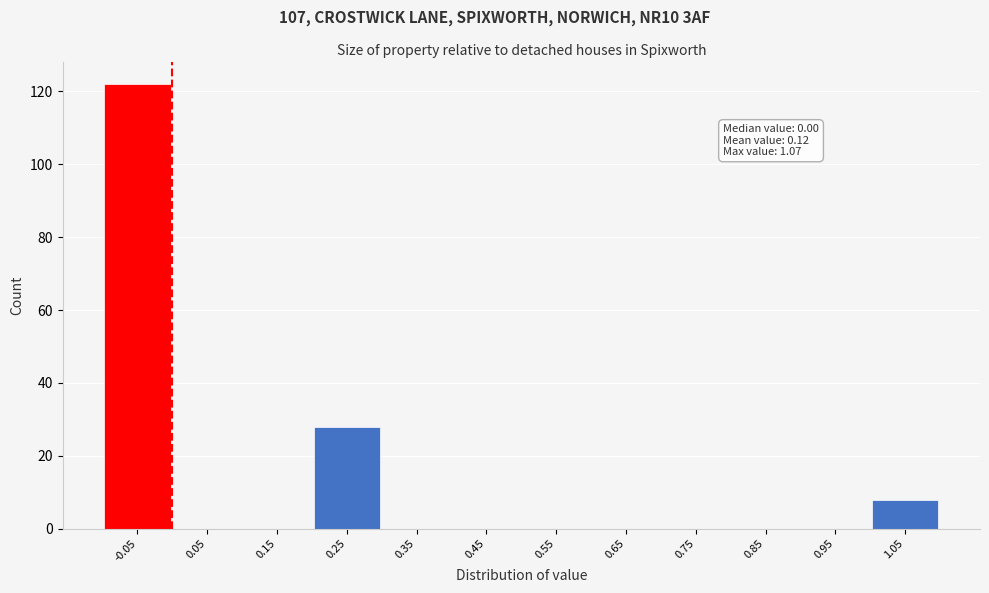

Reading left to right, list all the values displayed in this chart.

-0.05=122	0.05=0	0.15=0	0.25=28	0.35=0	0.45=0	0.55=0	0.65=0	0.75=0	0.85=0	0.95=0	1.05=8